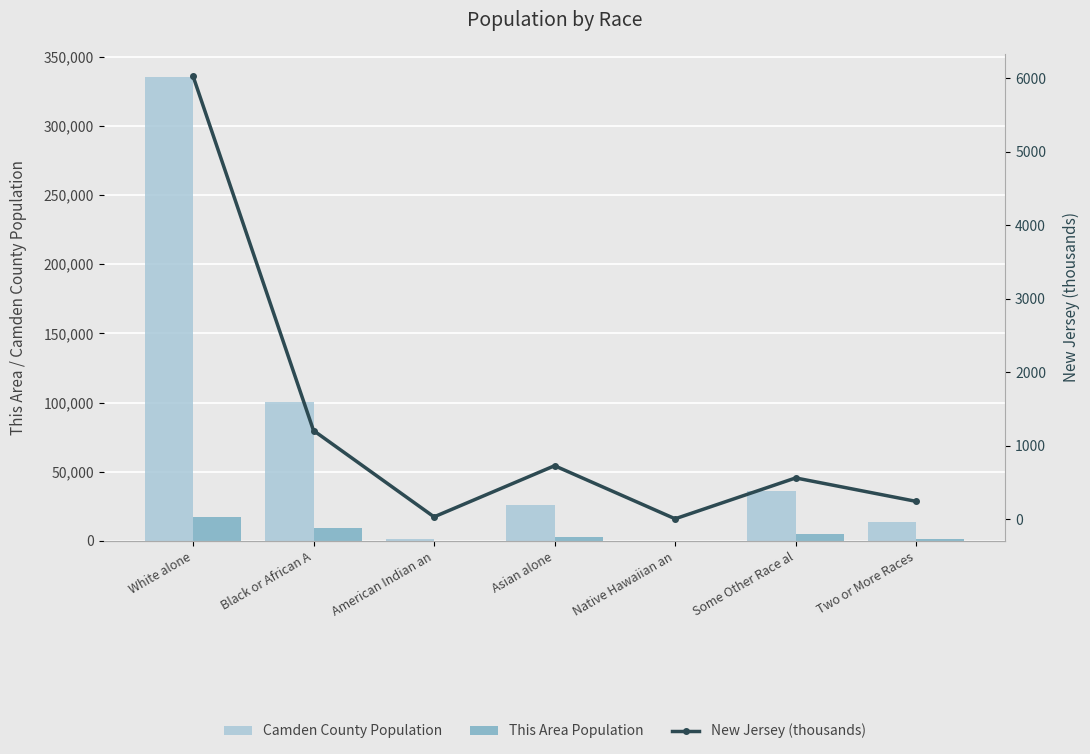

What is the spread (max minus min) of values at Asian alone?

25532